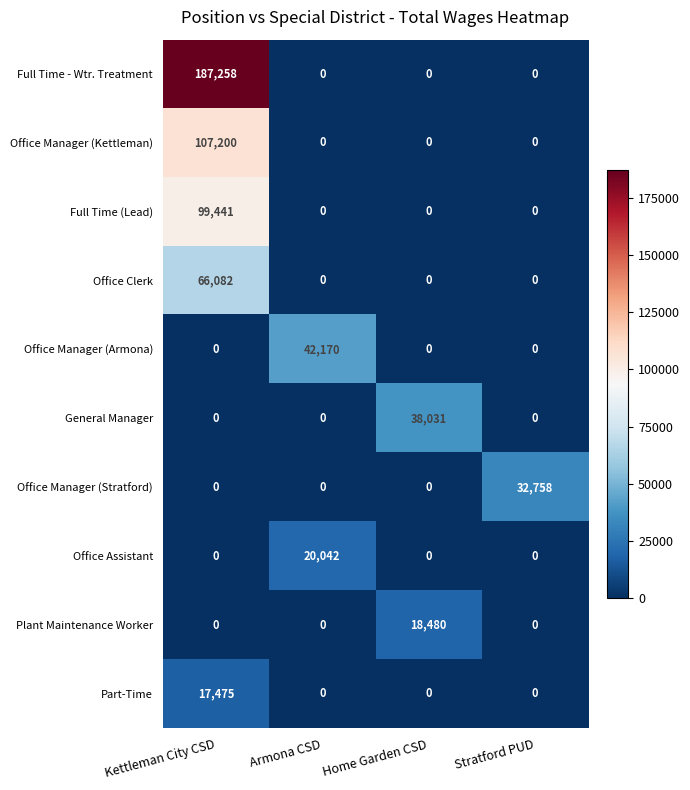

What is the difference between the highest and lowest values at Stratford PUD?

32758